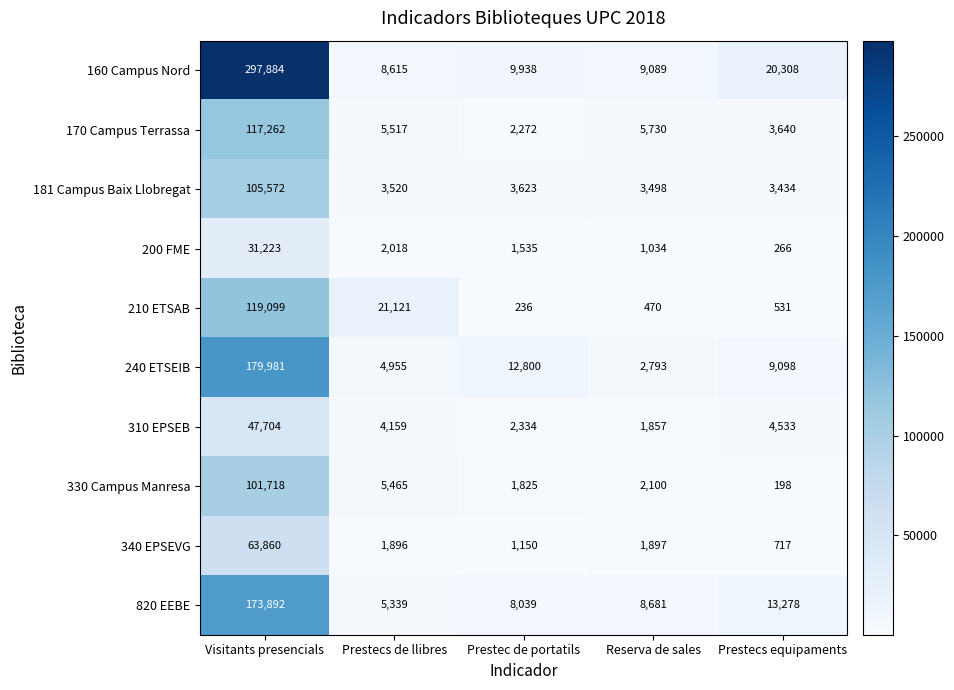

Which series changed the most between Prestec de portatils and Prestecs equipaments?

160 Campus Nord